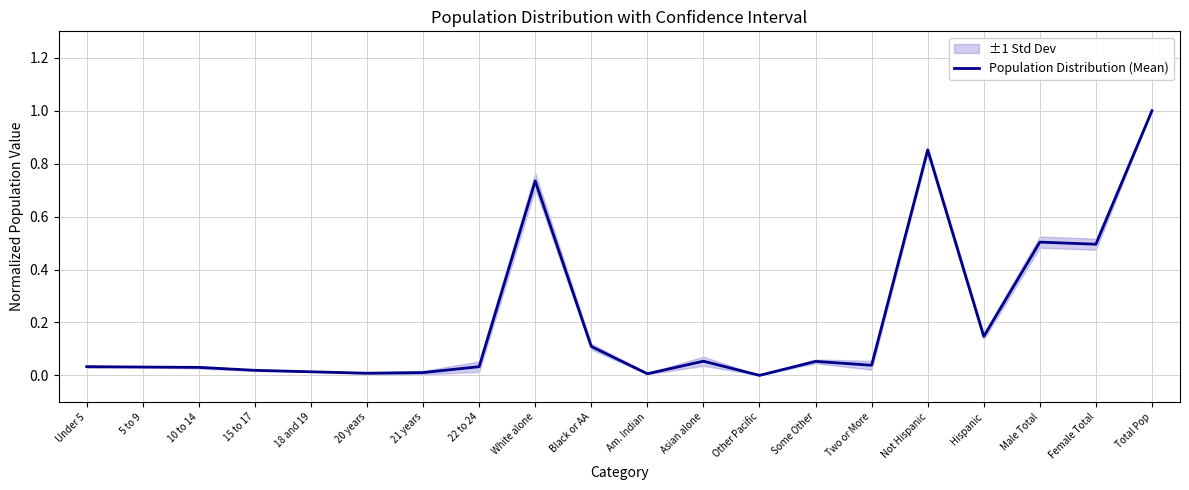

Is it true that the value at Black or AA is 0.1?

True